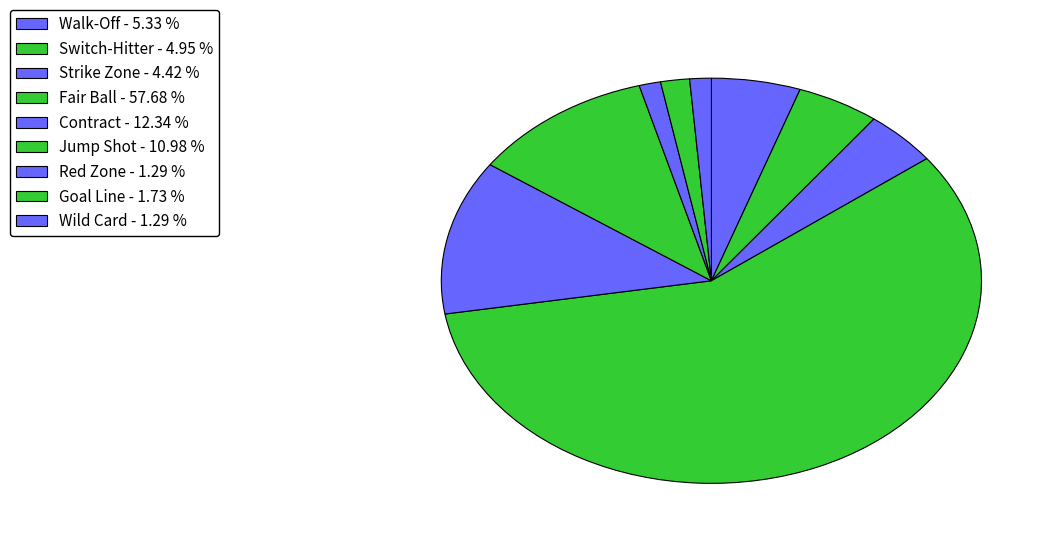

How many segments does this pie chart have?

9